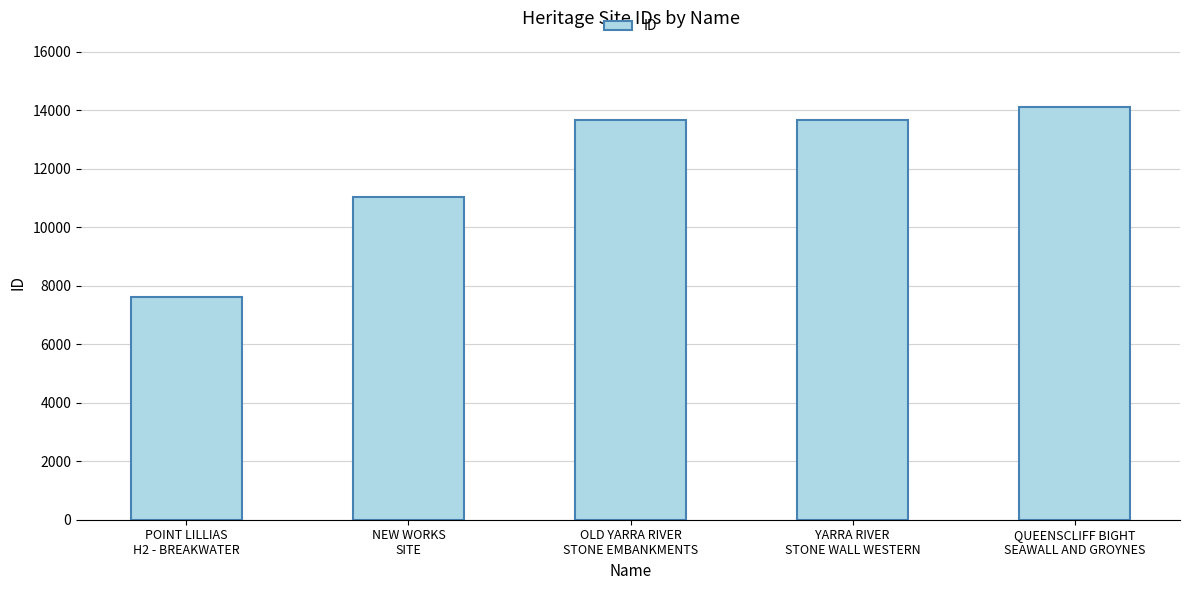

What is the difference between the maximum and minimum values?

6519